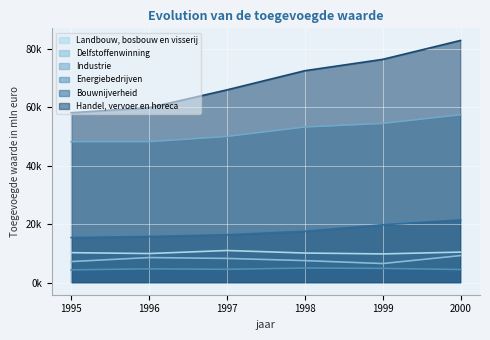

True or false: Delfstoffenwinning has a value of 8577 at 1996.

True